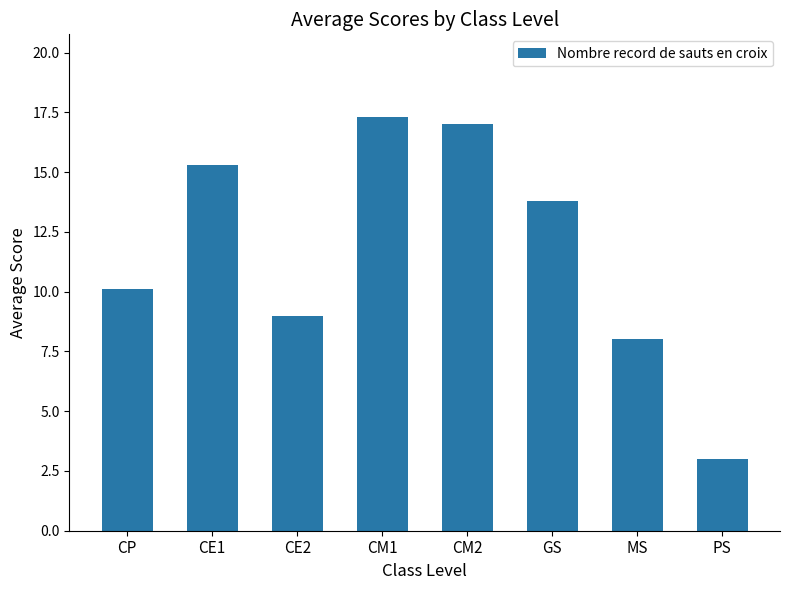

What is the change in value from CE1 to MS?

-7.3